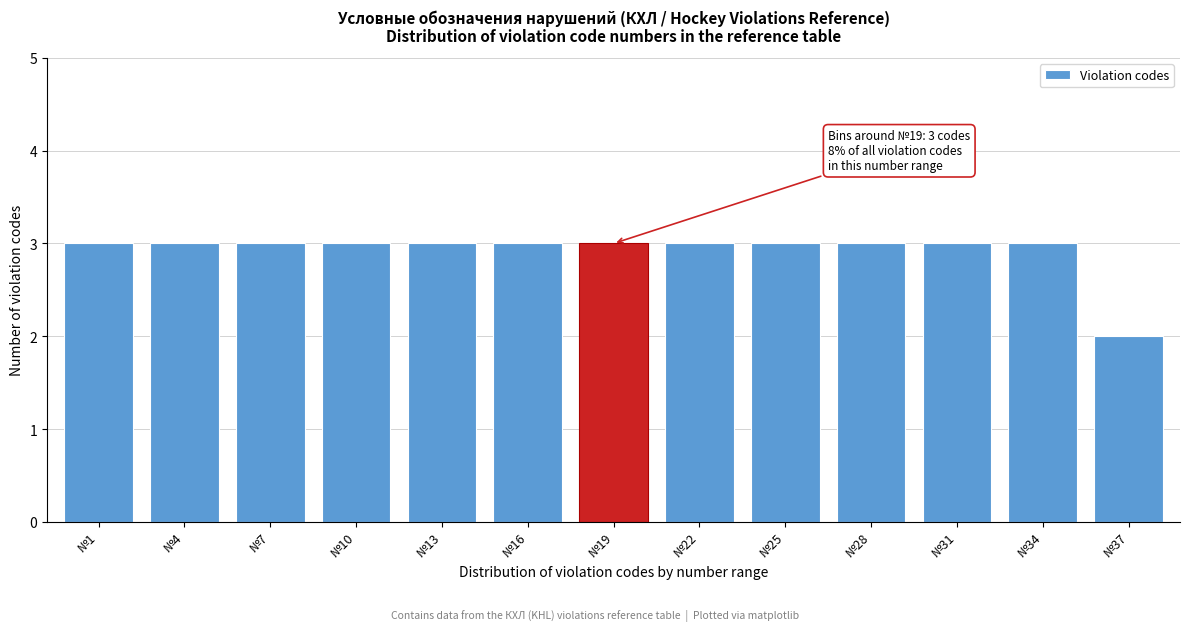

Reading right to left, transcribe all the data shown in this chart.

№37=2	№34=3	№31=3	№28=3	№25=3	№22=3	№19=3	№16=3	№13=3	№10=3	№7=3	№4=3	№1=3